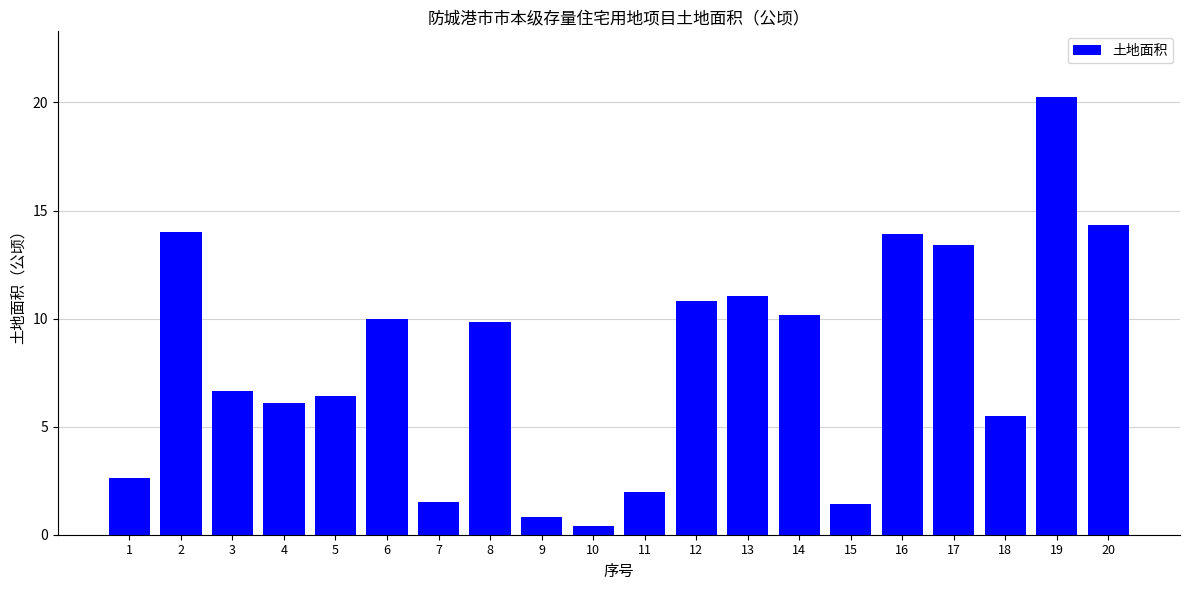

What is the value of the 17th bar from the left?

13.4